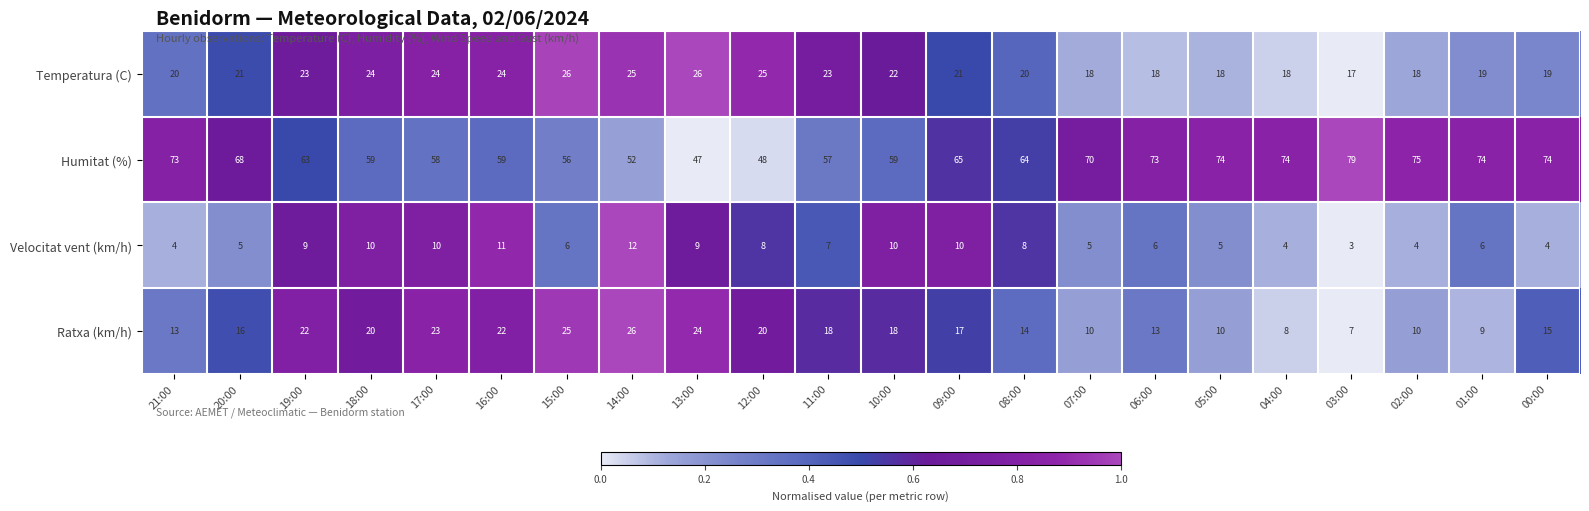

At which label does Humitat (%) first exceed 65?

21:00